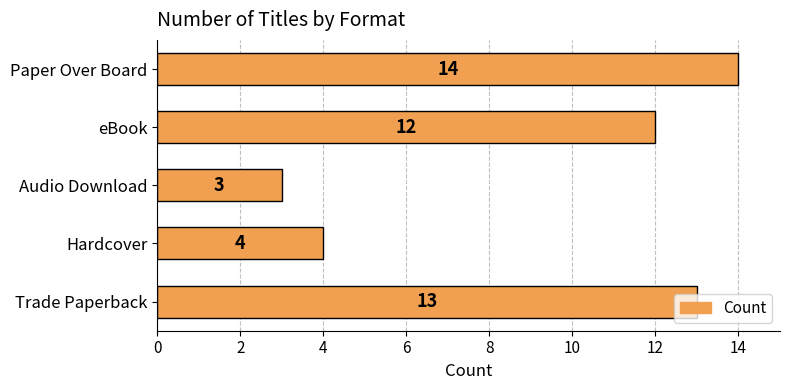

What is the sum of all values?

46